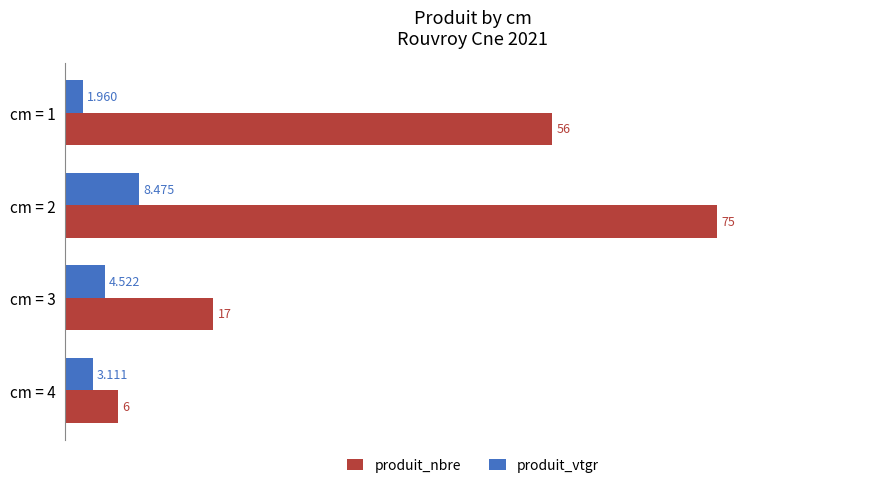

Rank the series at cm = 3 from highest to lowest value.

produit_nbre, produit_vtgr